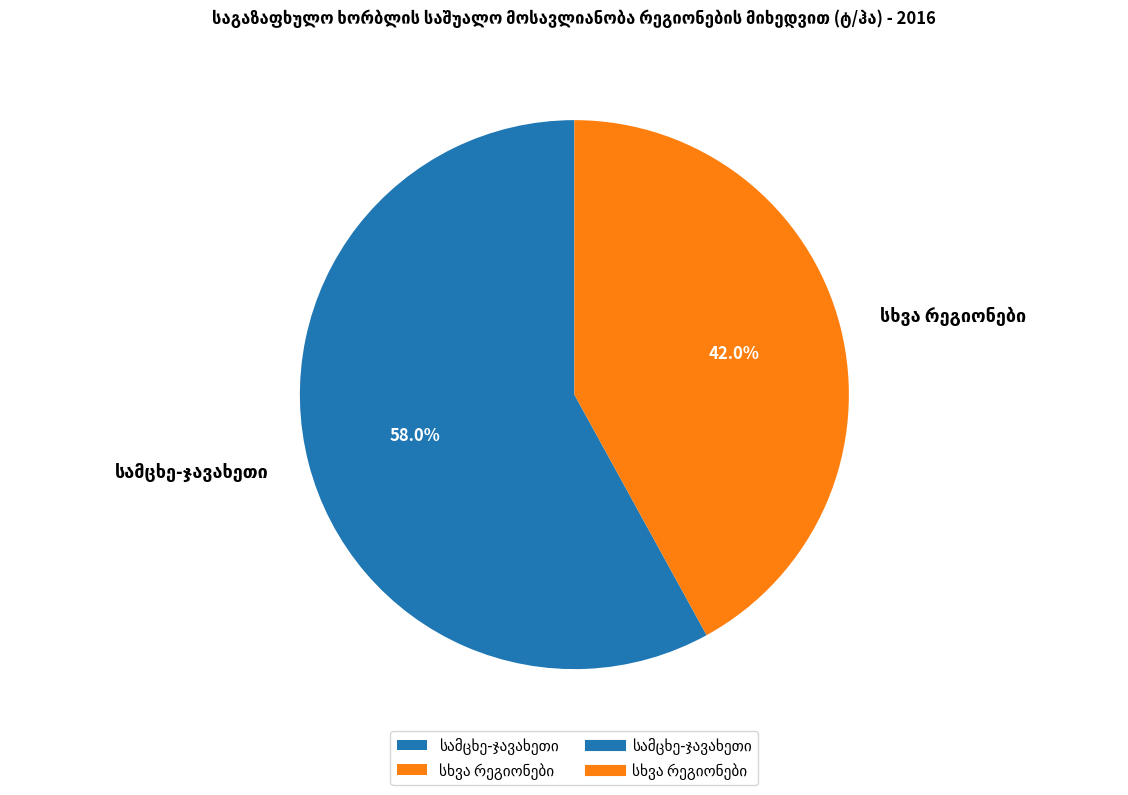

How many slices are in this pie chart?

2